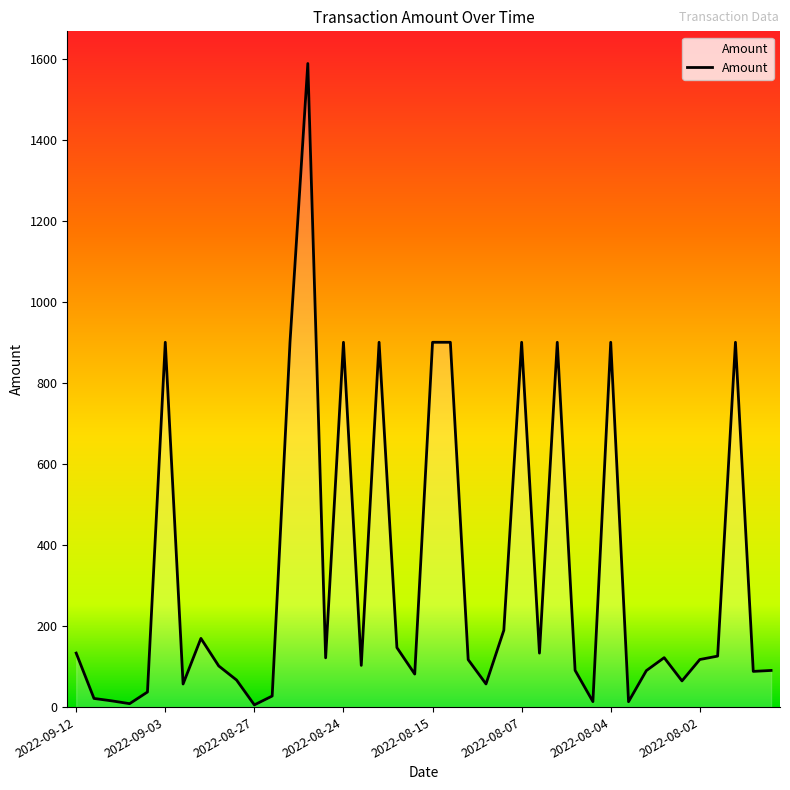

What is the difference between the maximum and minimum values?

1582.4